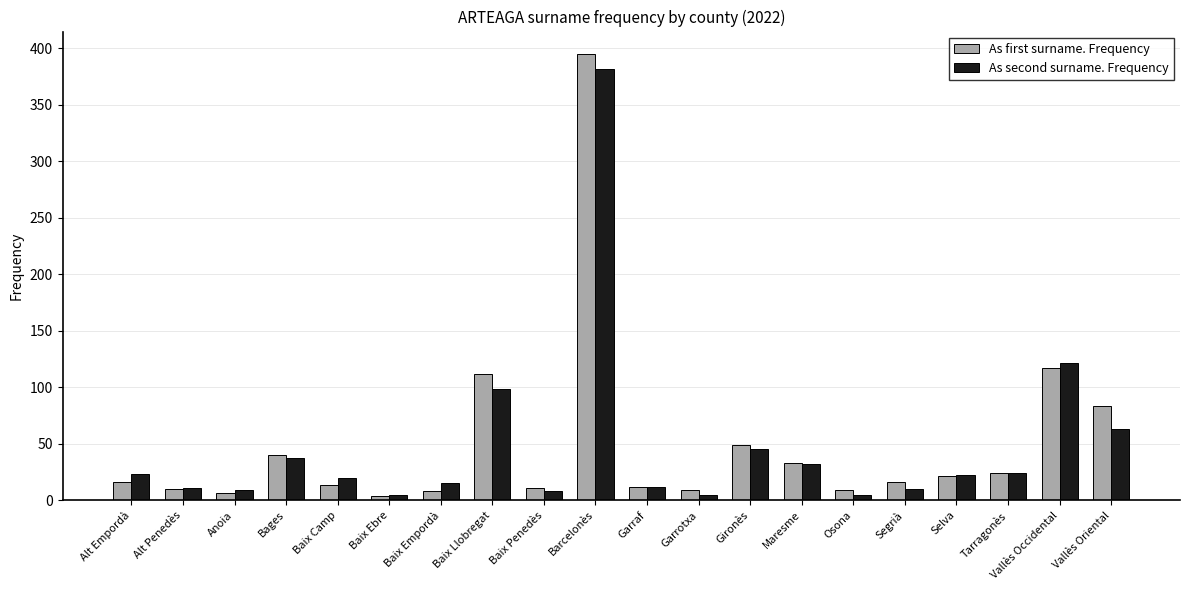

Which series changed the most between Baix Penedès and Maresme?

As second surname. Frequency